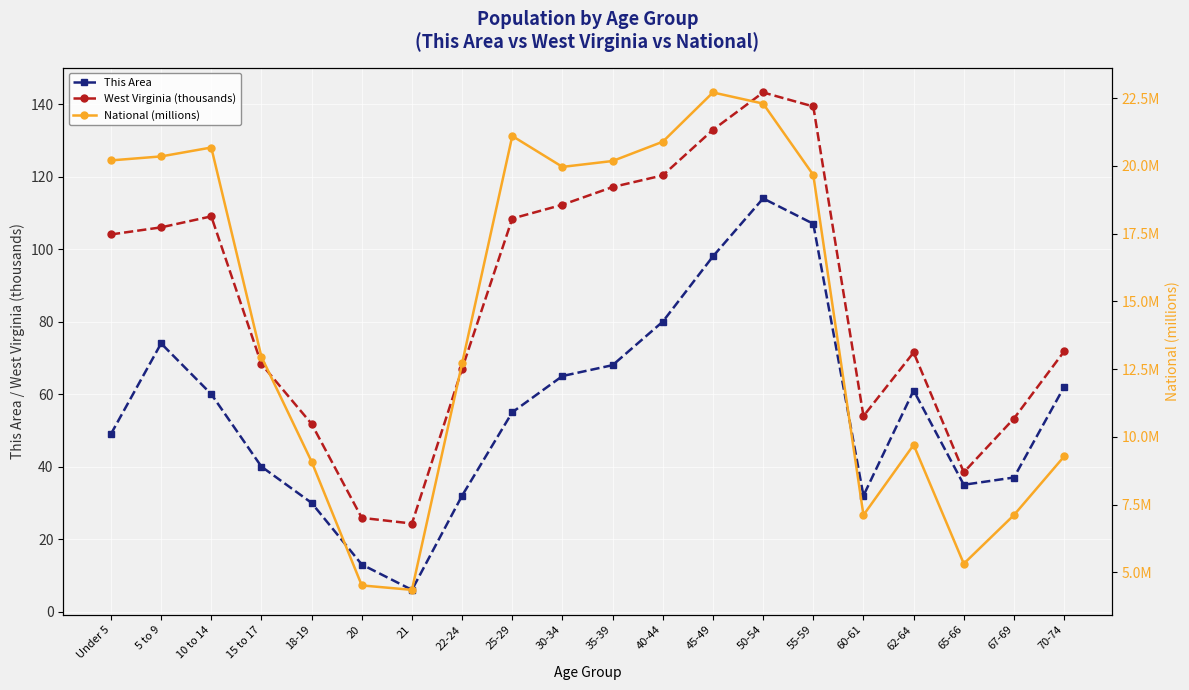

Where is the first local maximum for National (millions)?

10 to 14